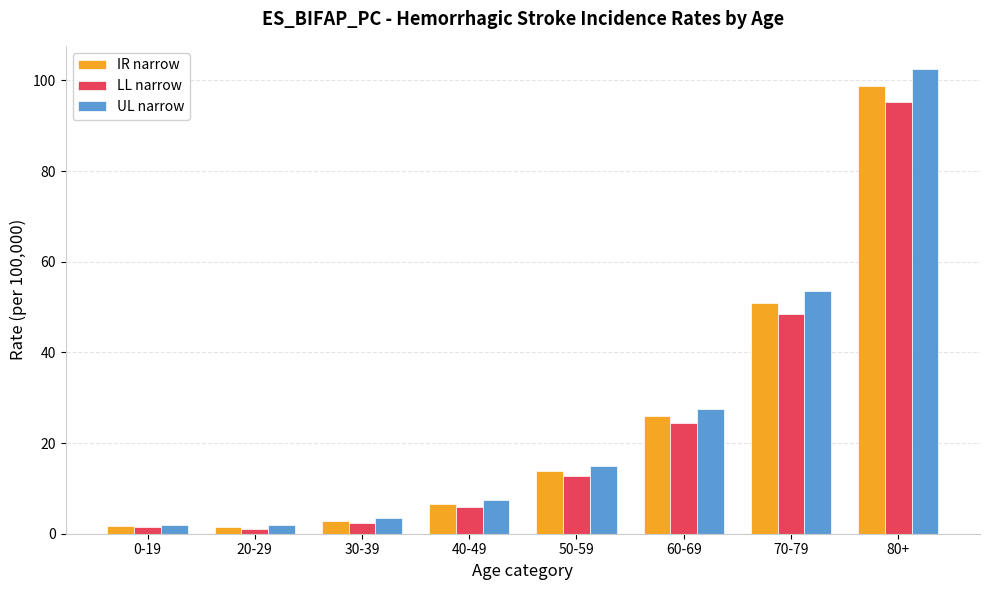

How many bars are there in total?

24